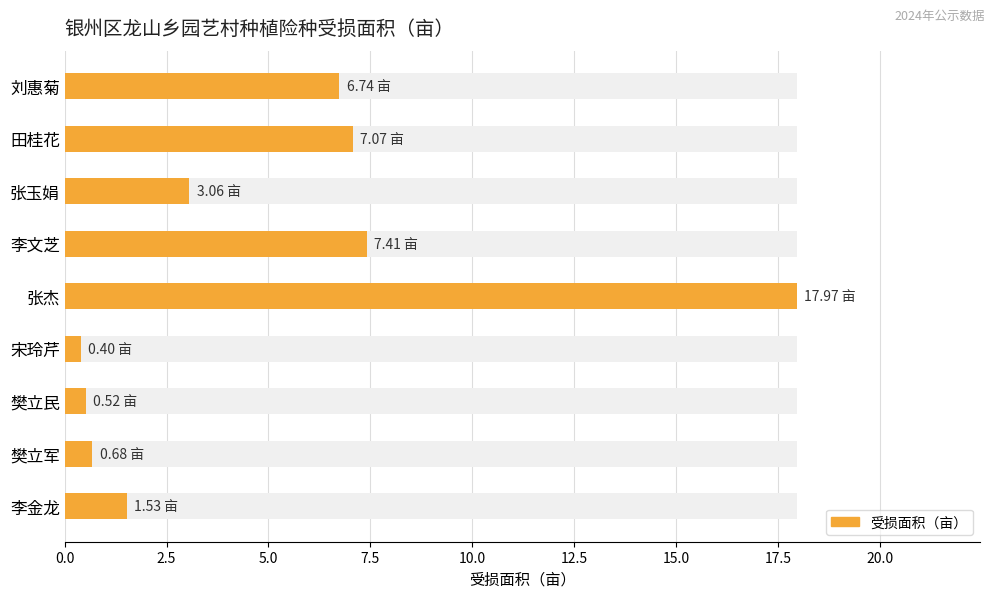

Does the chart contain any negative values?

No